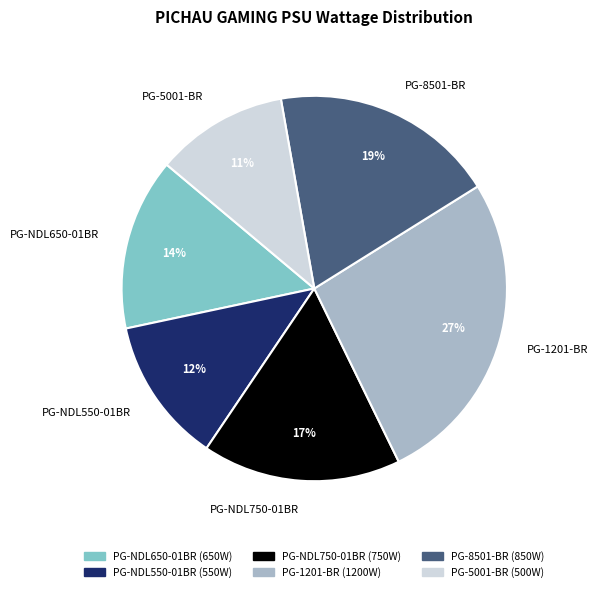

Does any single category account for the majority?

No